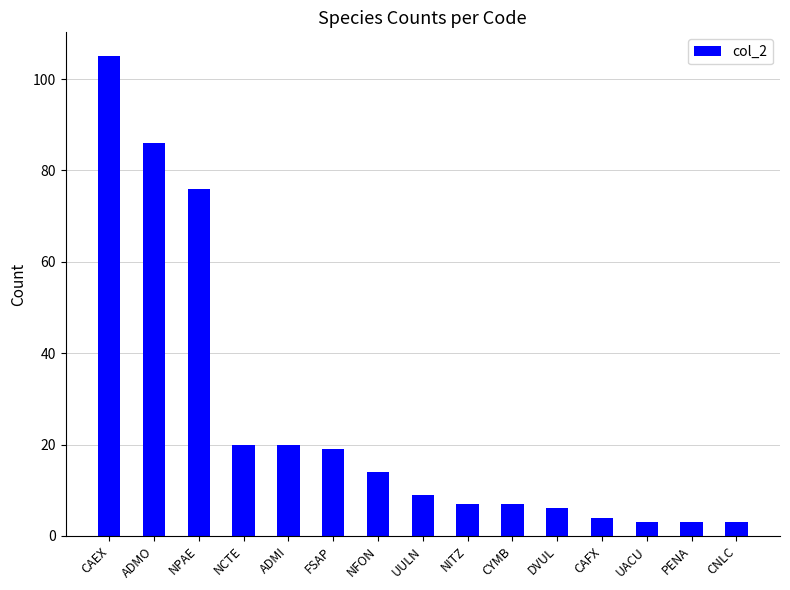

The chart shows a value of 165 at CAEX. True or false?

False